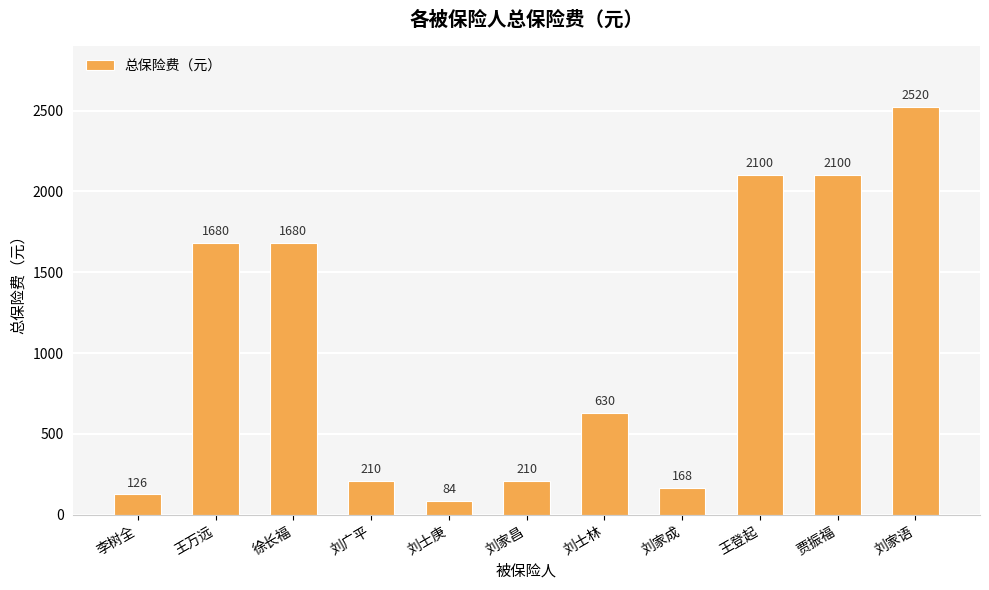

What is the difference between the maximum and minimum values?

2436